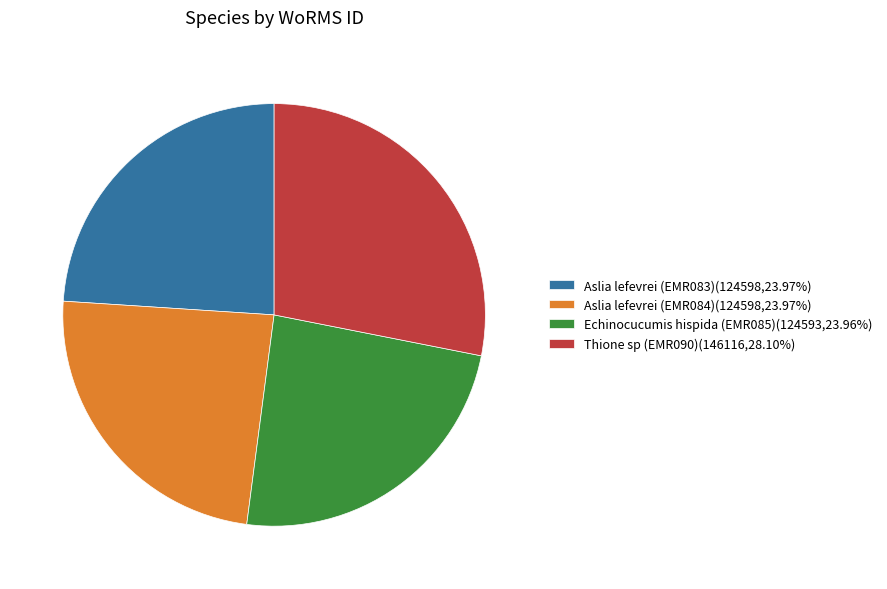

What is the ratio of the value at Aslia lefevrei (EMR084)(124598,23.97%) to the value at Thione sp (EMR090)(146116,28.10%)?

0.9